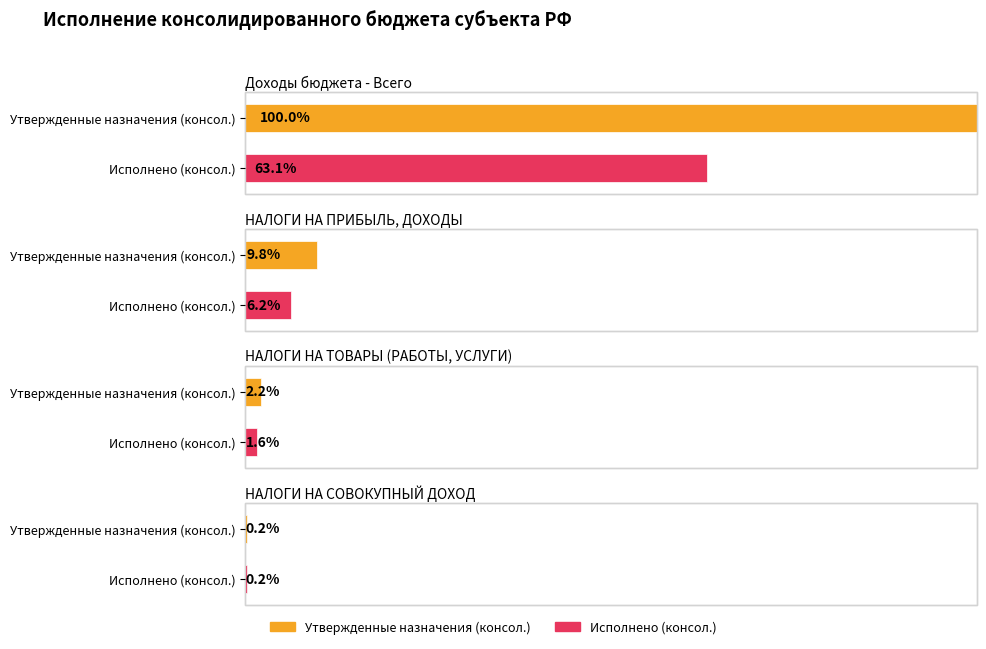

What is the label of the 4th bar from the right?

Доходы бюджета - Всего